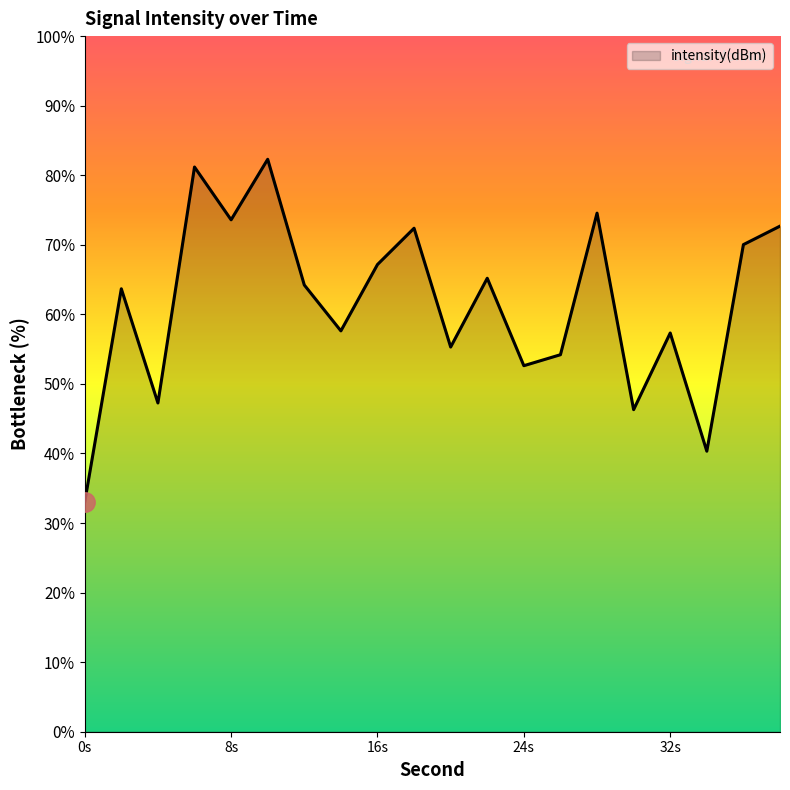

What is the smallest value displayed?

33.0